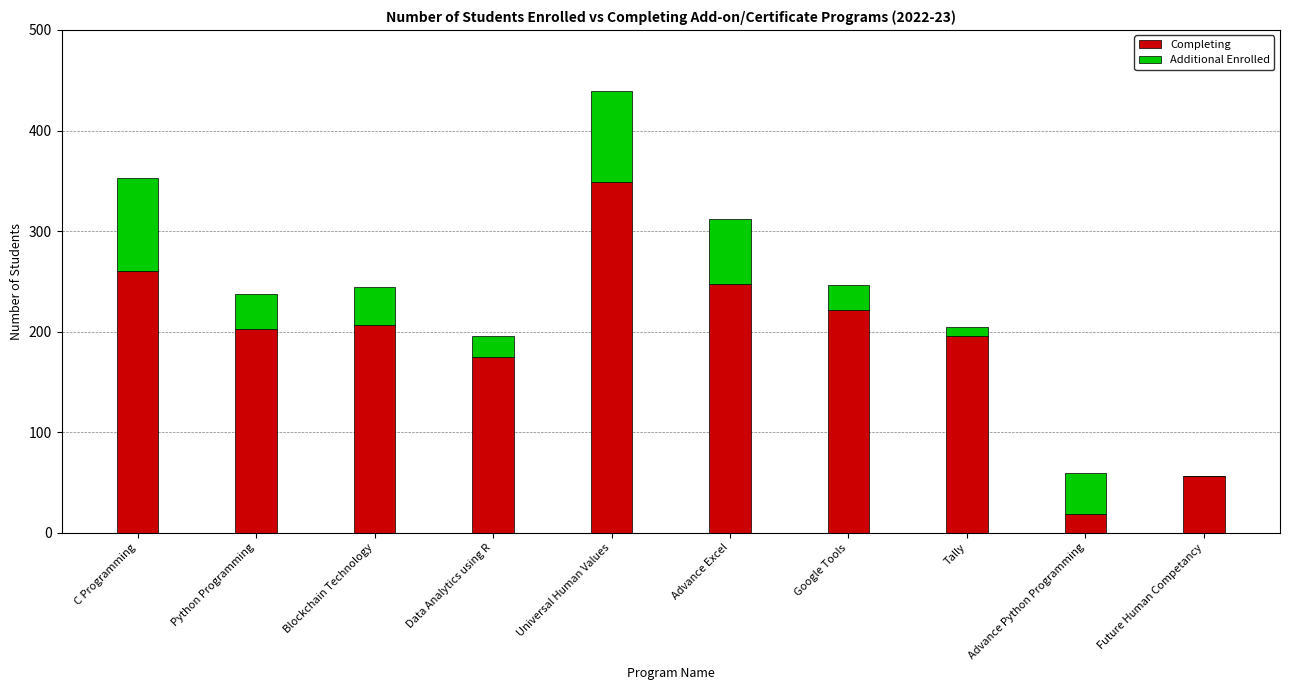

What is the total value across all series at Advance Excel?

312